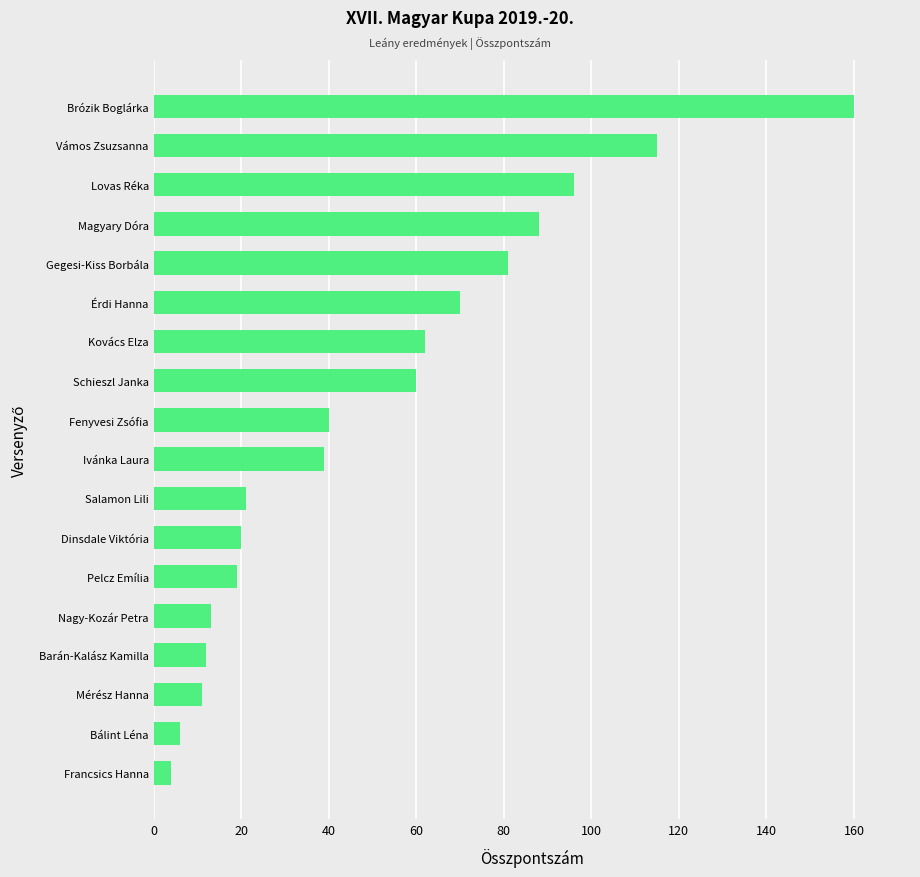

What is the smallest value displayed?

4